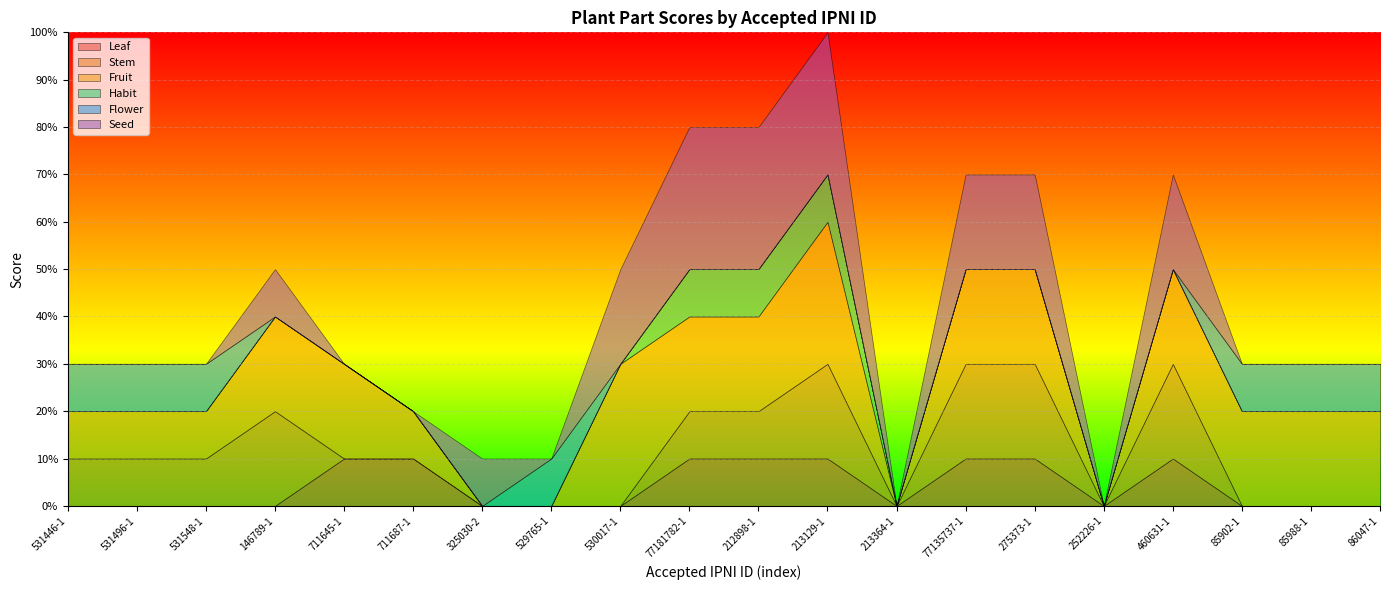

Does the chart display data point markers on the line(s)?

No